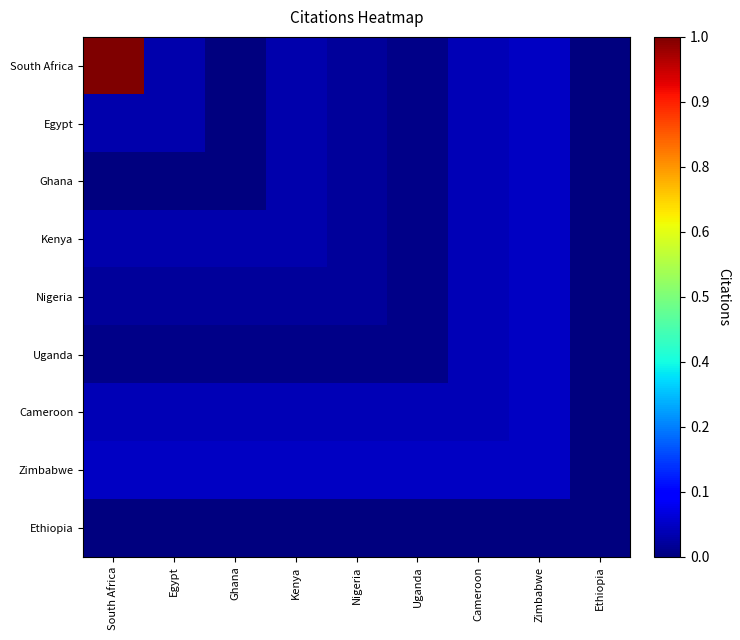

Which series has the widest spread of values?

South Africa